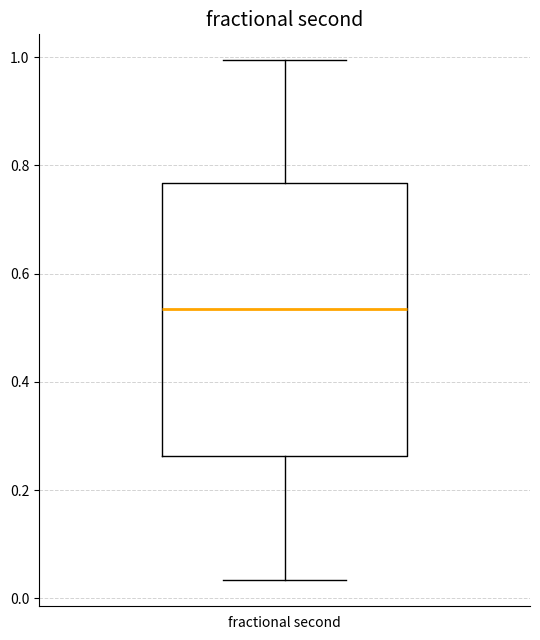

Read this box plot against the y-axis: the position of the median line, the range covered by the box, and the ends of both whiskers. The values are not printed on the chart, so give them approximately, as read against the axis.

median 0.54, box 0.26 to 0.76, whiskers 0.04 to 1.00